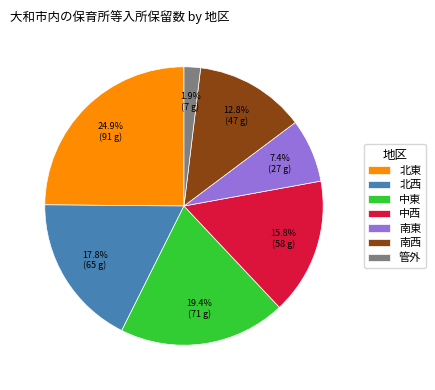

How many segments does this pie chart have?

7